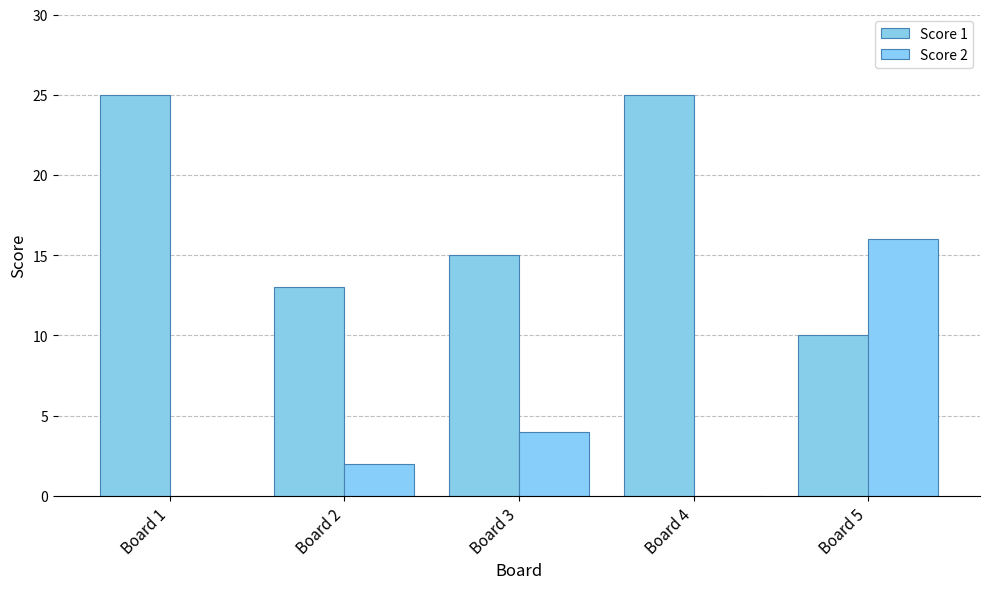

How many categories are shown in the chart?

5